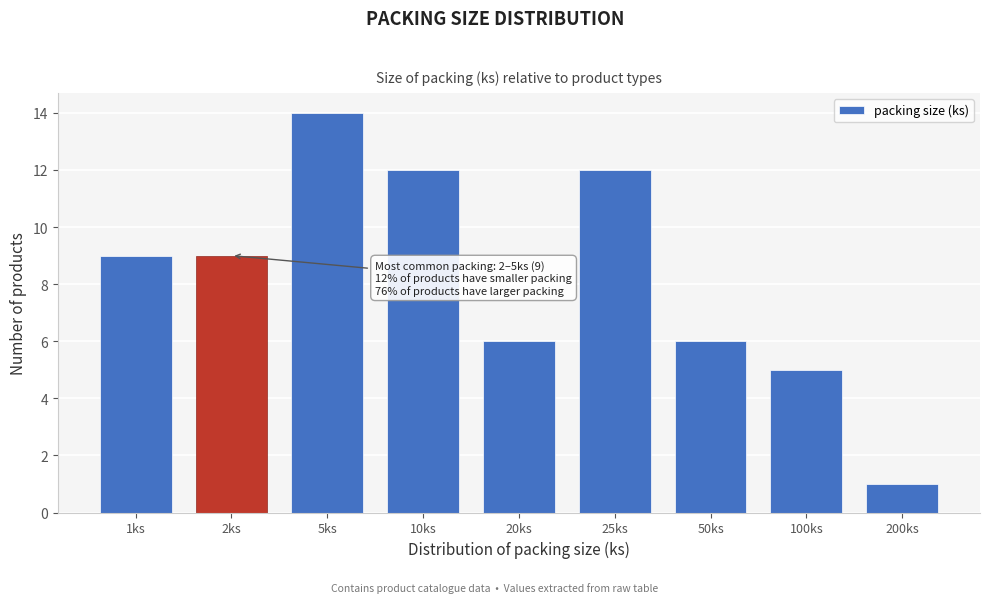

Reading left to right, transcribe all the data shown in this chart.

9	9	14	12	6	12	6	5	1